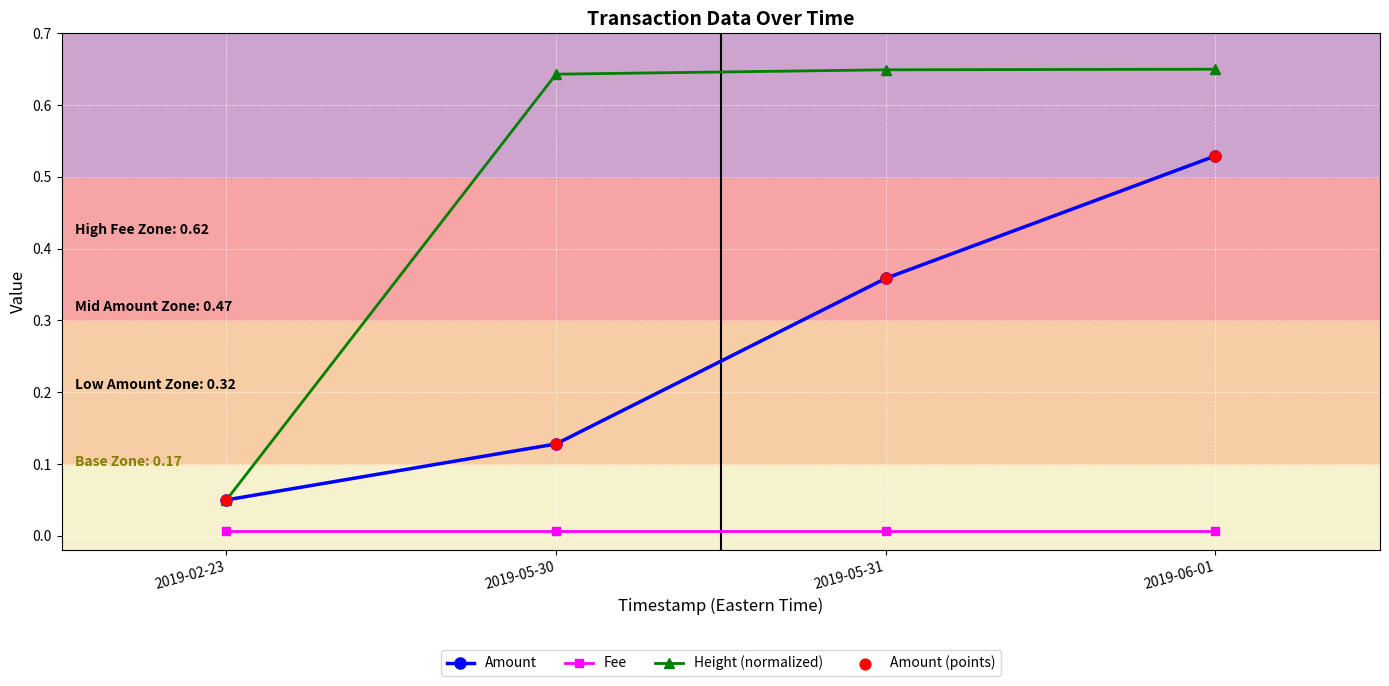

What is the total value across all series at 2019-05-31?

1.0